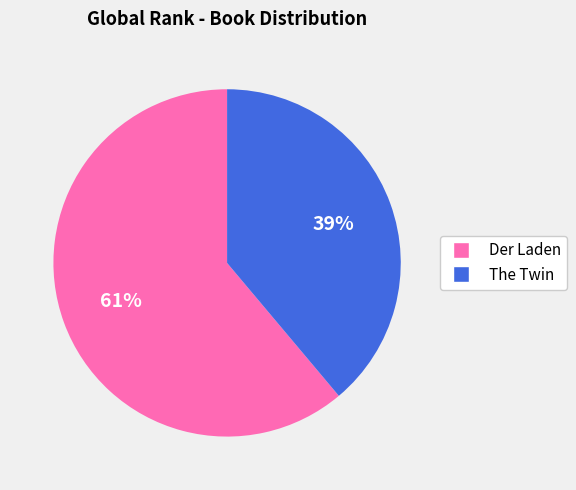

To the nearest percent, what percentage of the pie is The Twin?

39%